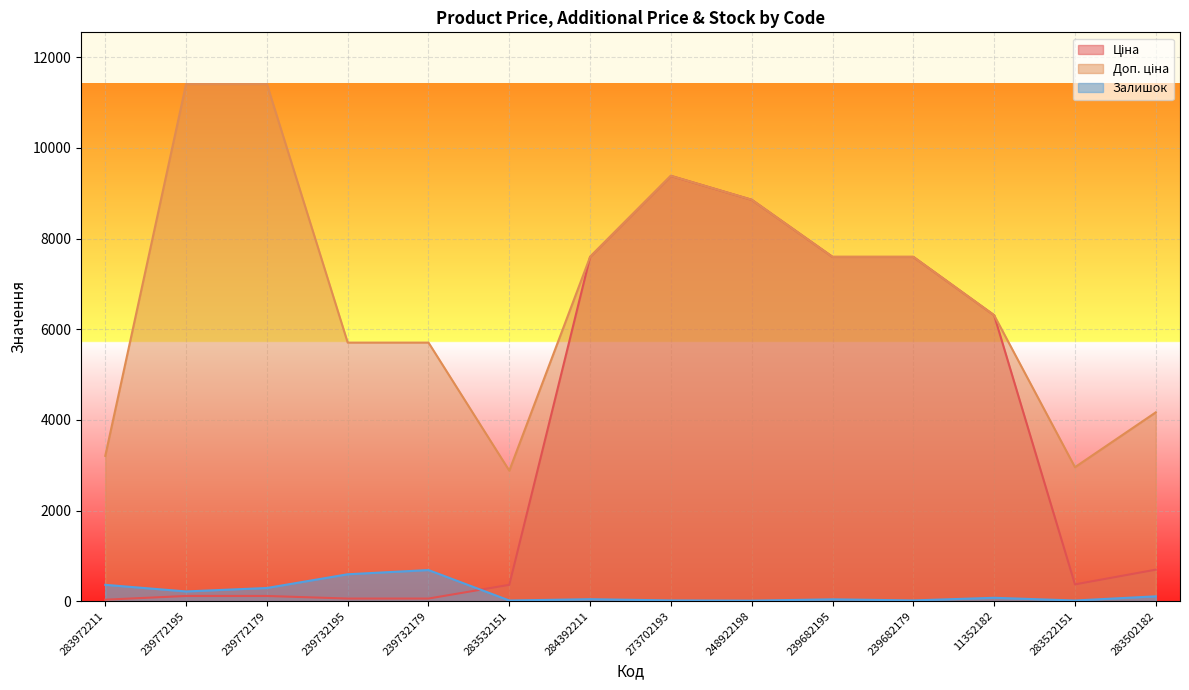

Is the value of Ціна at 283522151 greater than the value of Доп. ціна at 239772195?

No